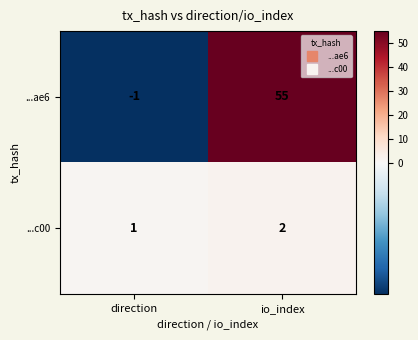

How many data points does each series have?

2